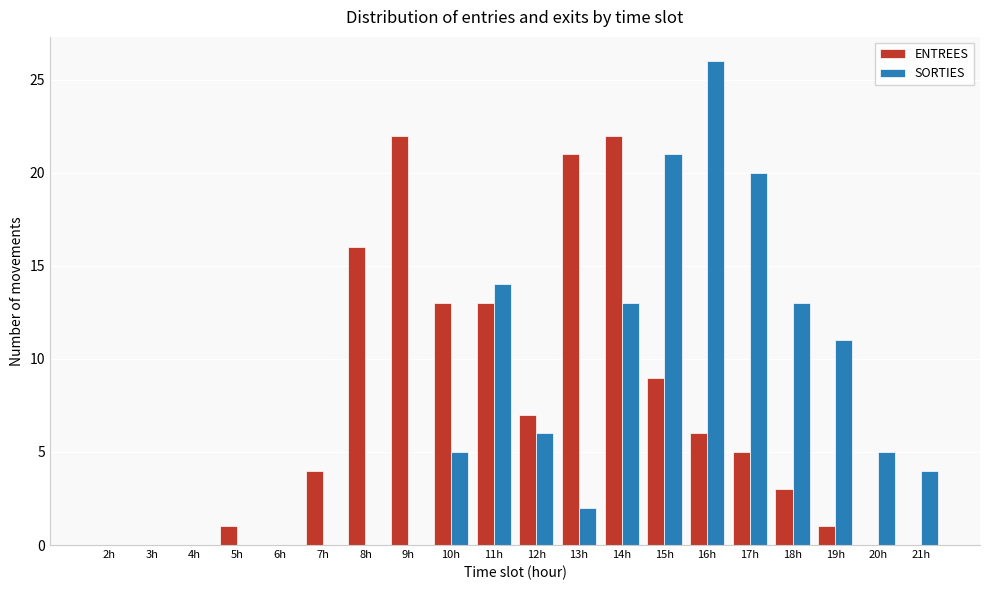

Is it true that ENTREES equals 4 at 15h?

False